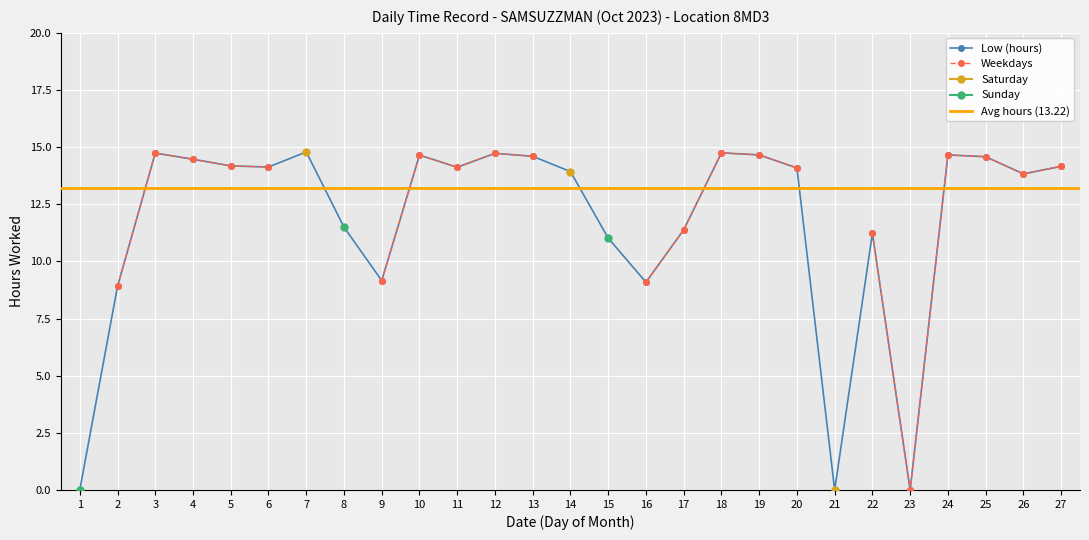

What is the maximum value shown in the chart?

14.8